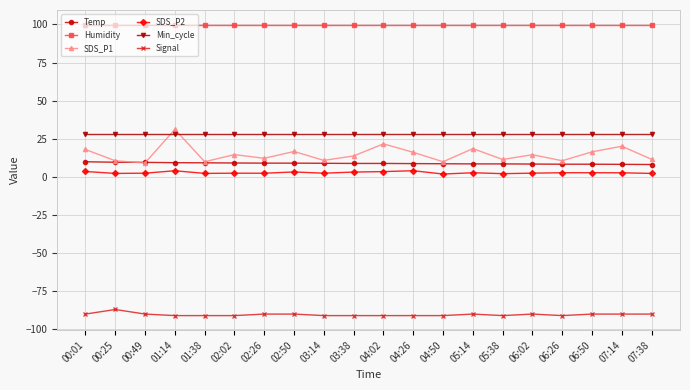

What is the value of the Temp point at the 8th from the left?

9.0